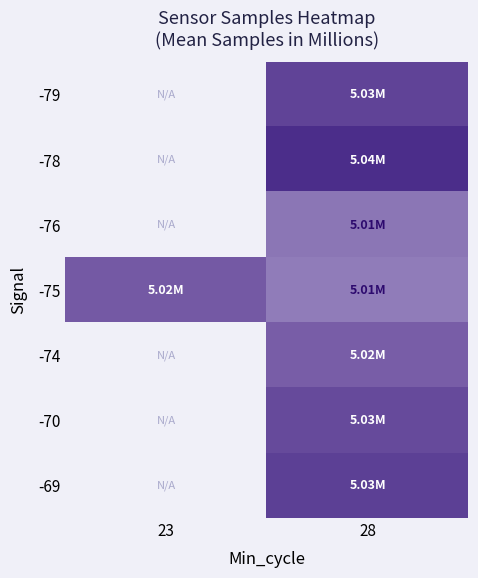

How many series are shown in this chart?

7